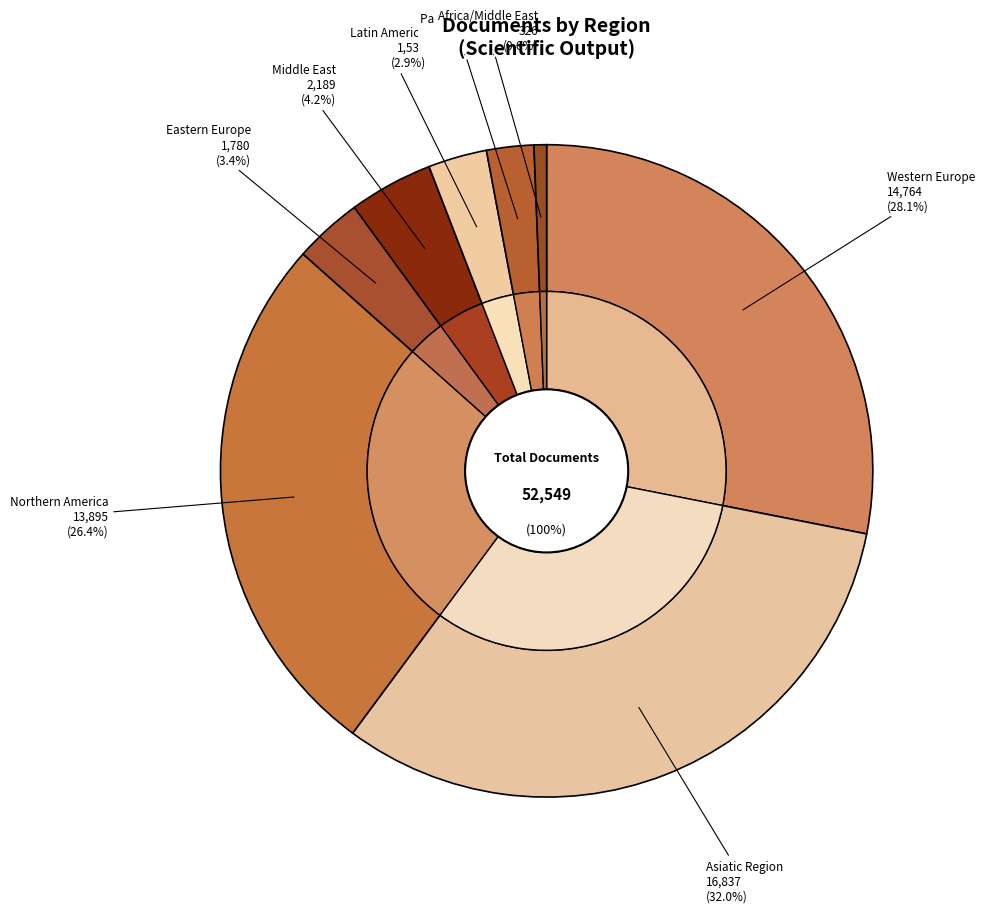

True or false: Asiatic Region accounts for 35% of the total.

False